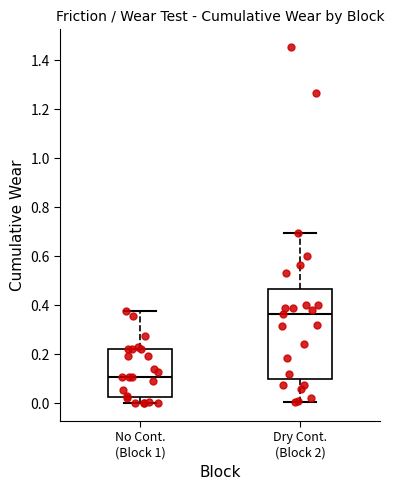

Comparing the boxes themselves (not the whiskers), which one is the tallest?

Dry Cont. (Block 2)